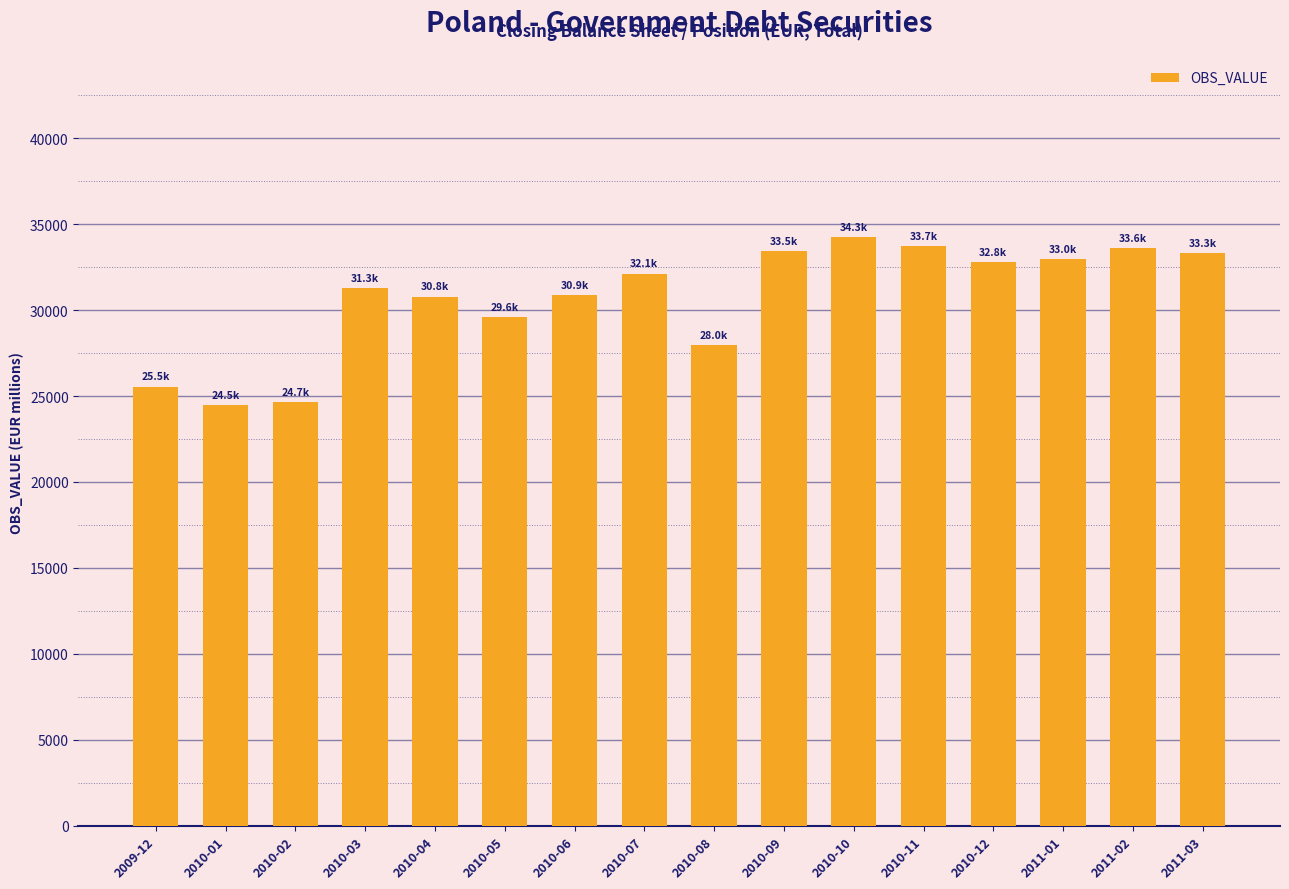

What is the label of the 15th bar from the left?

2011-02